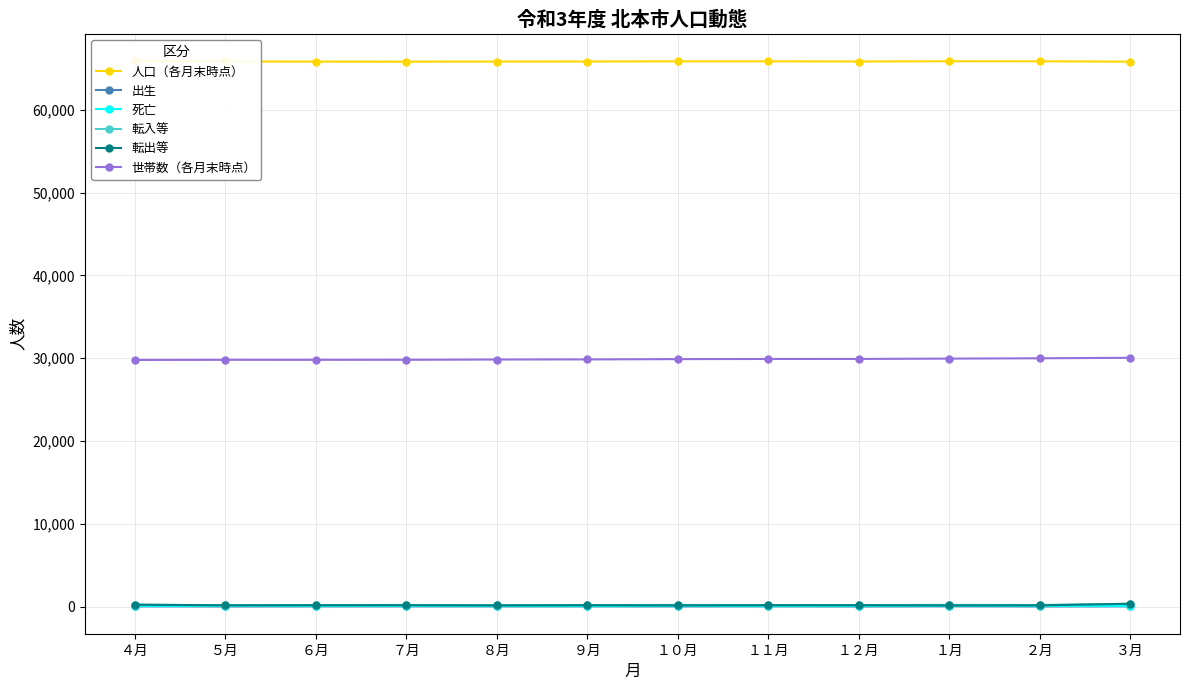

True or false: 転出等 and 死亡 intersect in this chart.

False